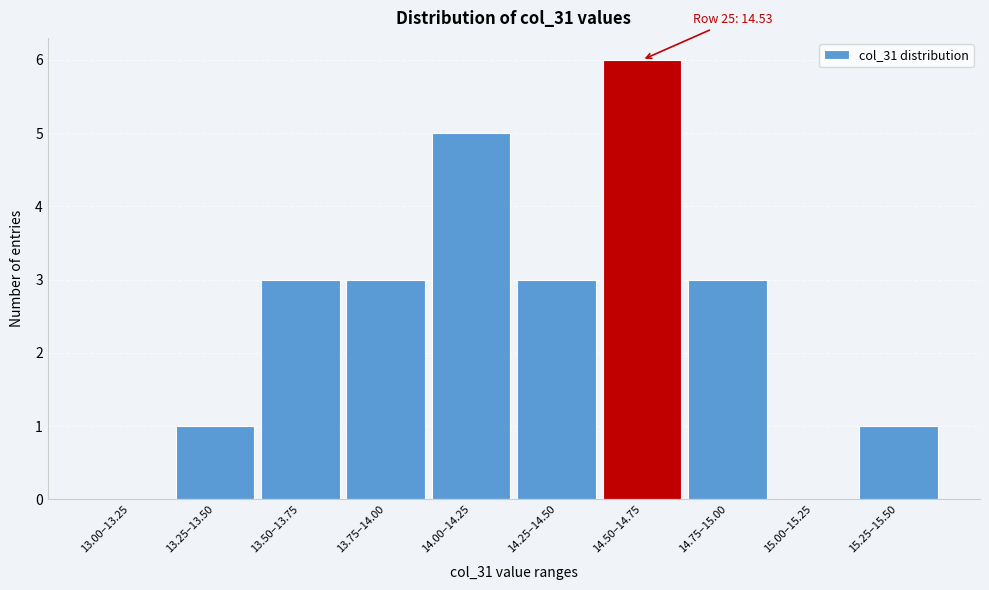

Reading left to right, transcribe all the data shown in this chart.

13.00–13.25=0	13.25–13.50=1	13.50–13.75=3	13.75–14.00=3	14.00–14.25=5	14.25–14.50=3	14.50–14.75=6	14.75–15.00=3	15.00–15.25=0	15.25–15.50=1